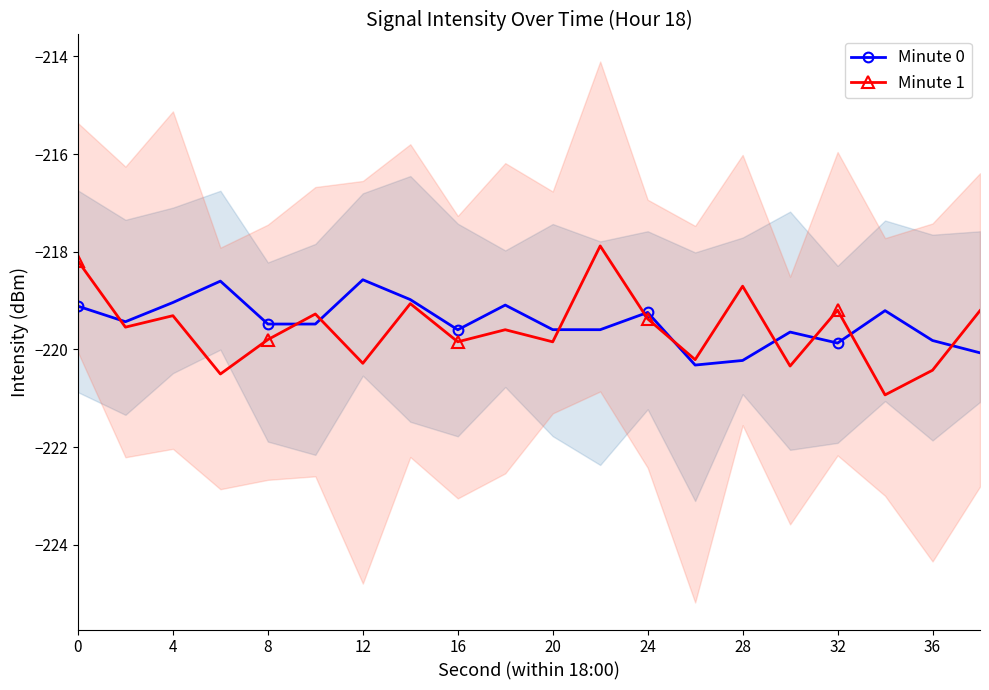

What is the lowest value of the Minute 1 series?

-220.9